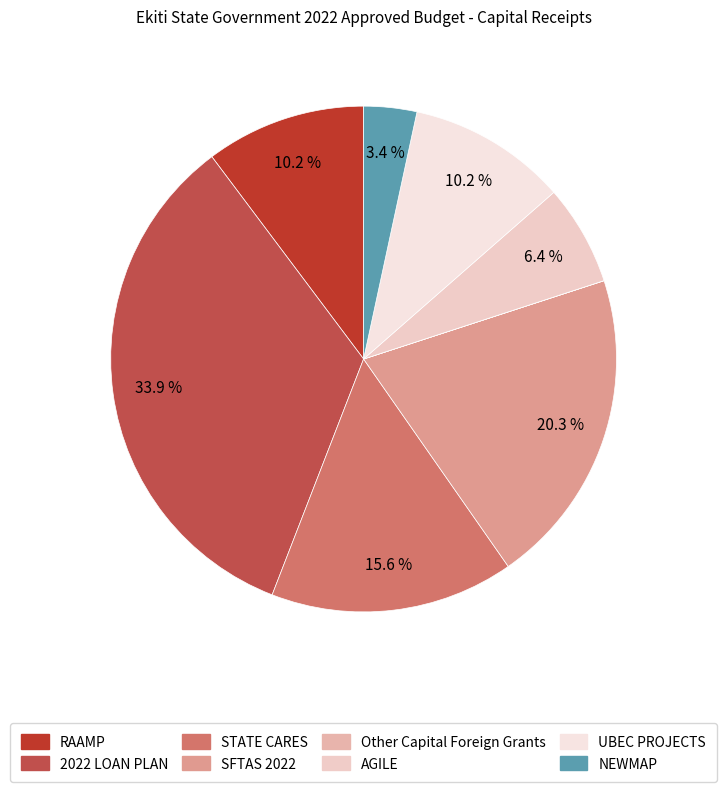

How many segments does this pie chart have?

8